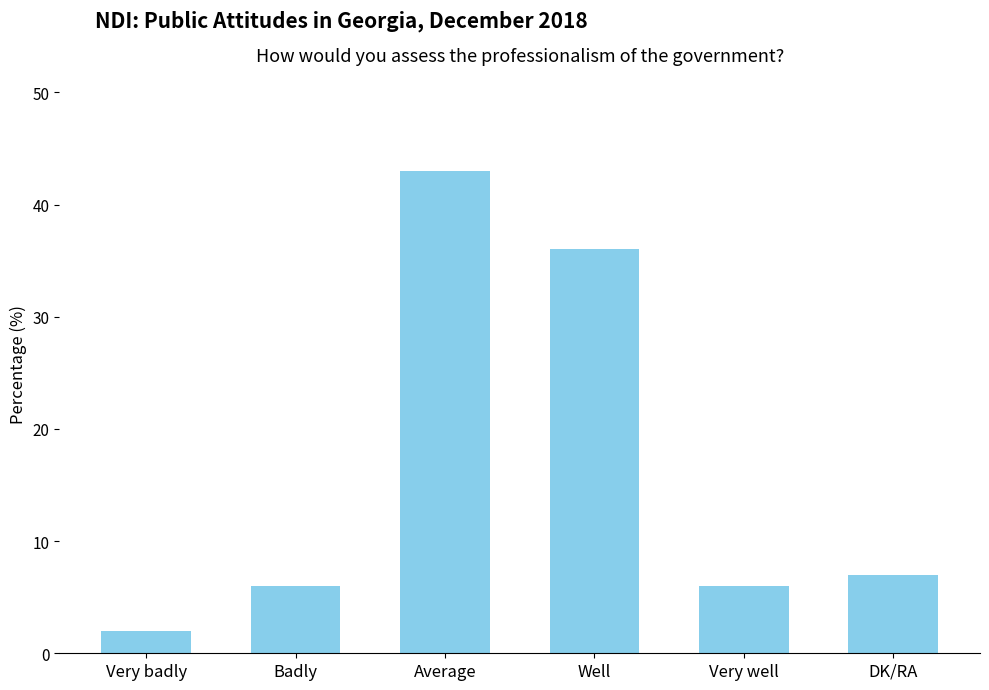

What is the maximum value shown in the chart?

43